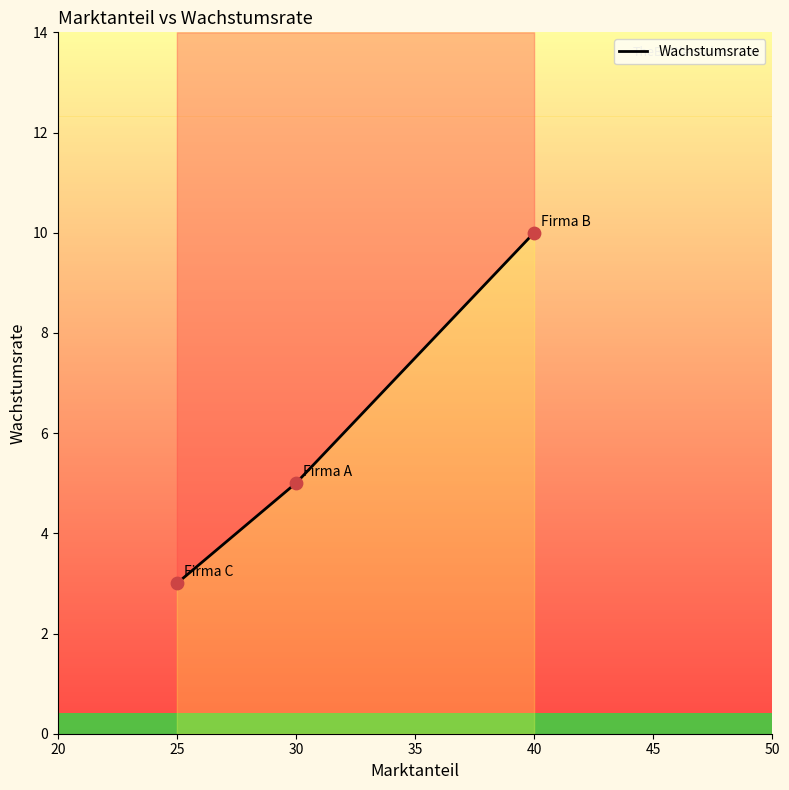

Between Firma A and Firma C, which is larger?

Firma A